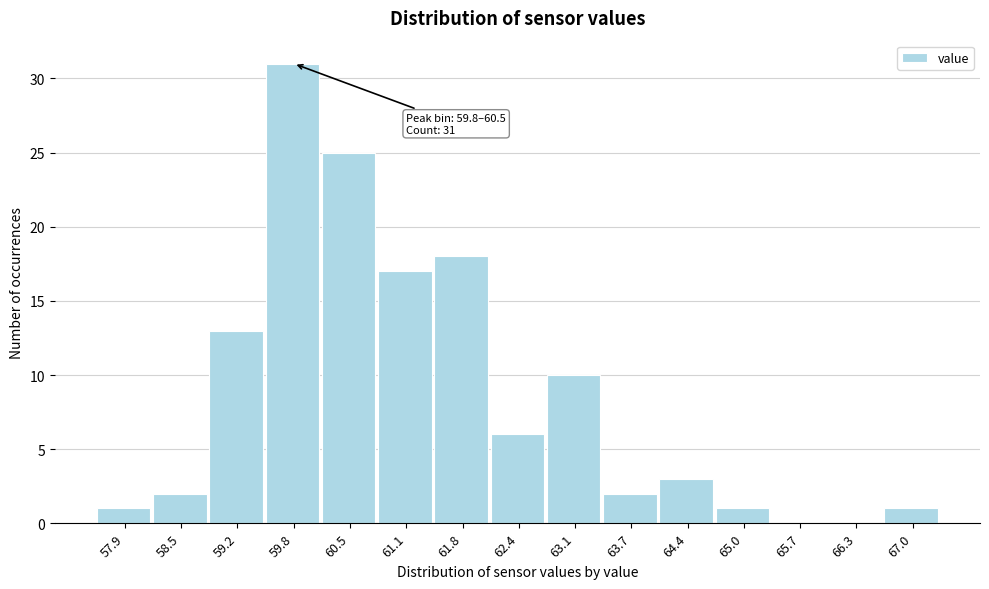

Reading left to right, what are all the values shown in this chart?

57.9=1	58.5=2	59.2=13	59.8=31	60.5=25	61.1=17	61.8=18	62.4=6	63.1=10	63.7=2	64.4=3	65.0=1	65.7=0	66.3=0	67.0=1